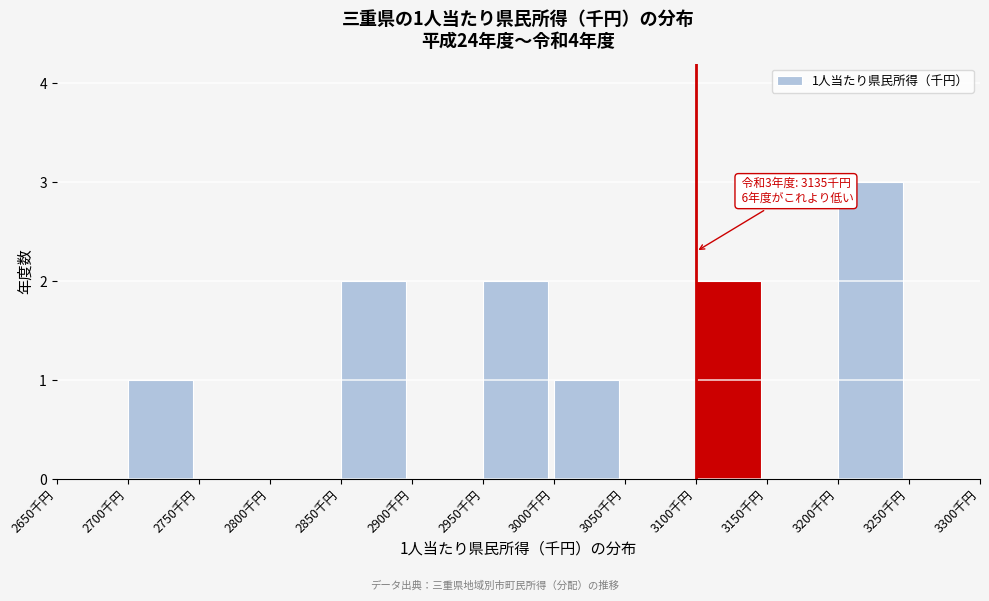

Over which range of the x-axis is the bar tallest?

3200 to 3250